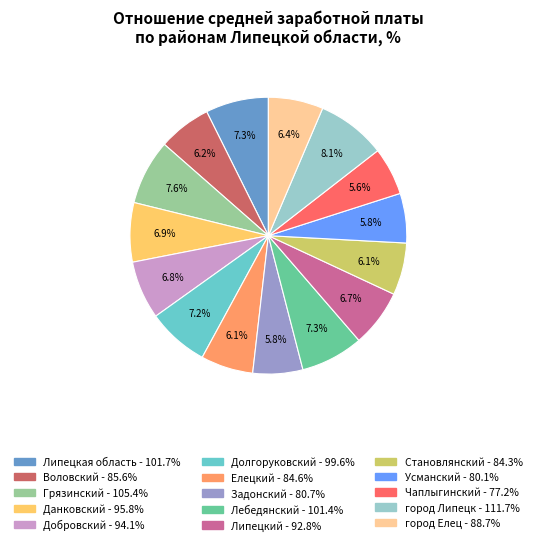

To the nearest percent, what portion does Долгоруковский represent?

7%